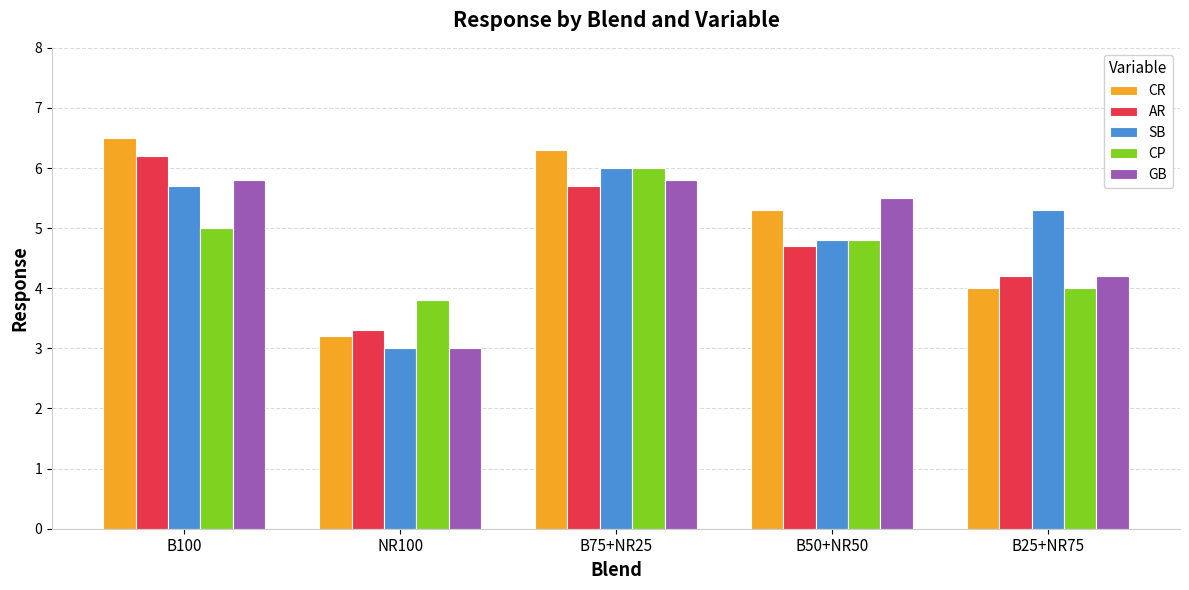

At which category does the chart reach its minimum across all series?

NR100